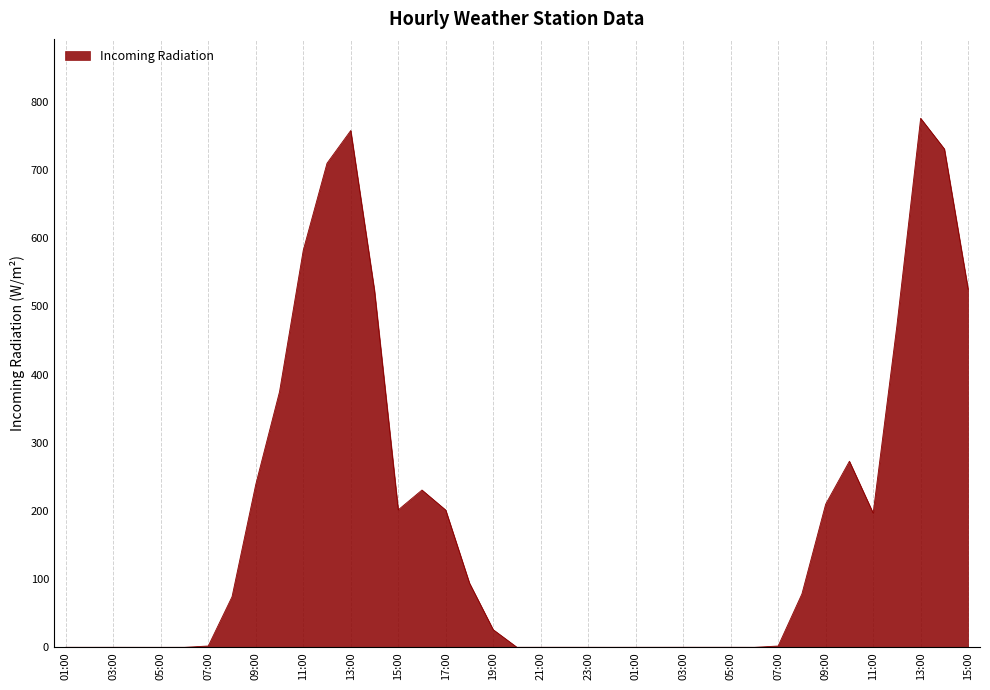

True or false: there are more than 0 points higher than both neighbors.

True